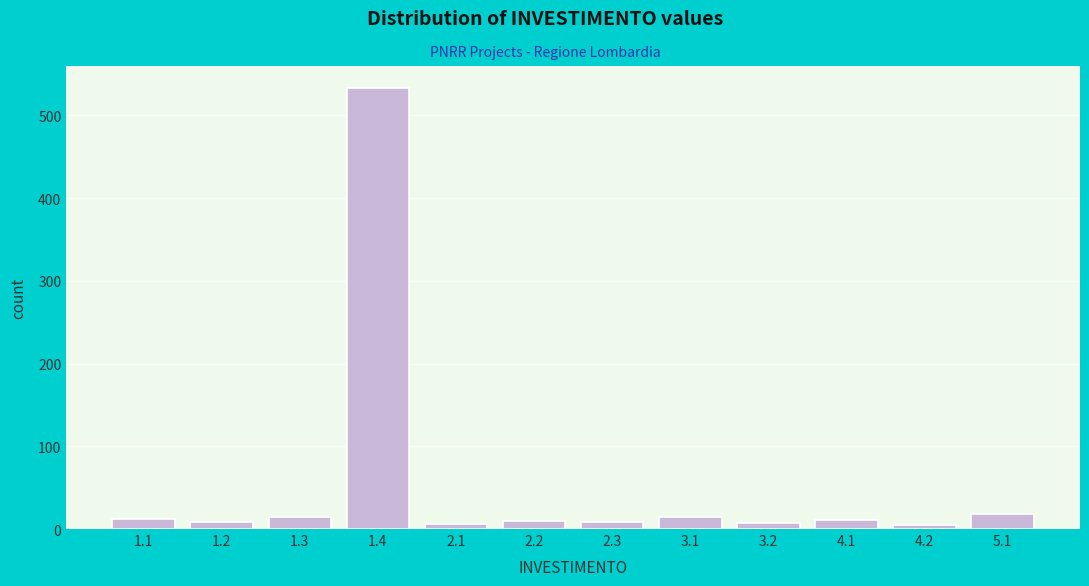

What is the sum of all values?

648